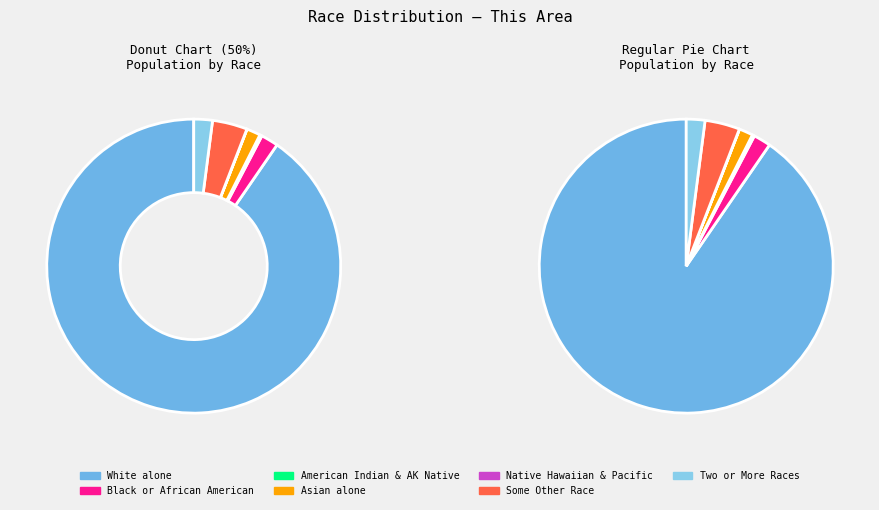

To the nearest percent, what is the difference between the American Indian and Alaska Native and Black or African American alone slice percentages?

2%